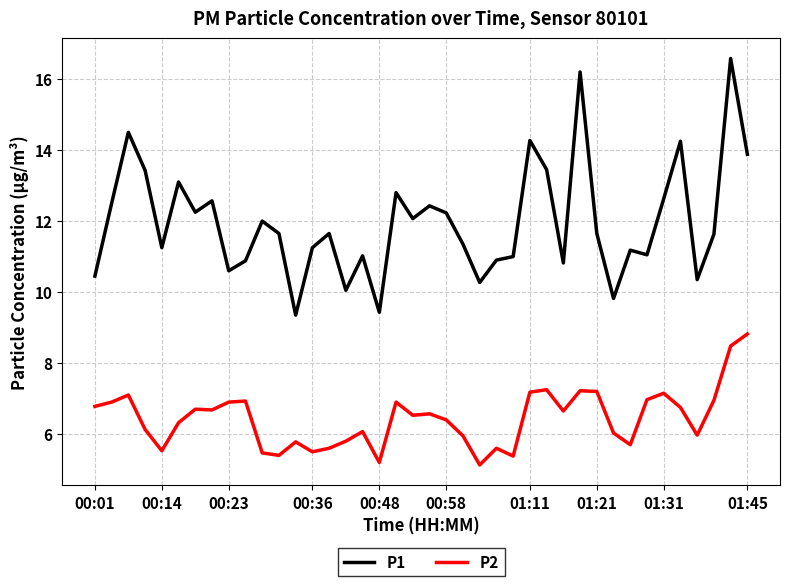

Rank the series by their maximum value, from highest to lowest.

P1, P2